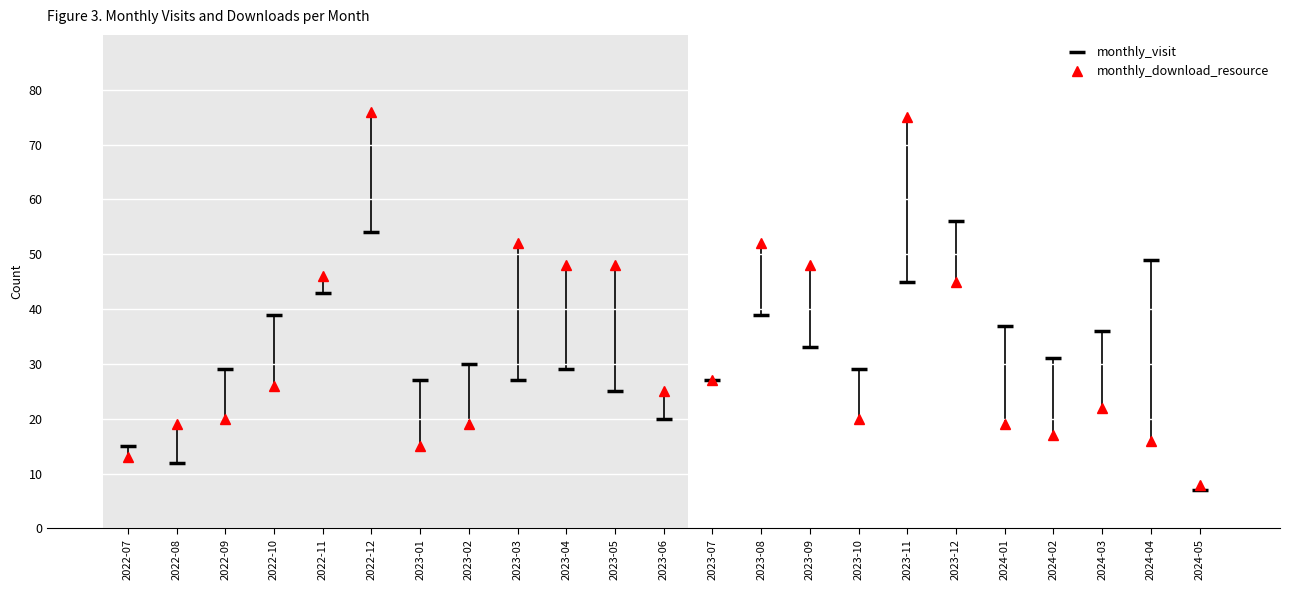

The monthly_download_resource series shows 6 at 2023-01. True or false?

False